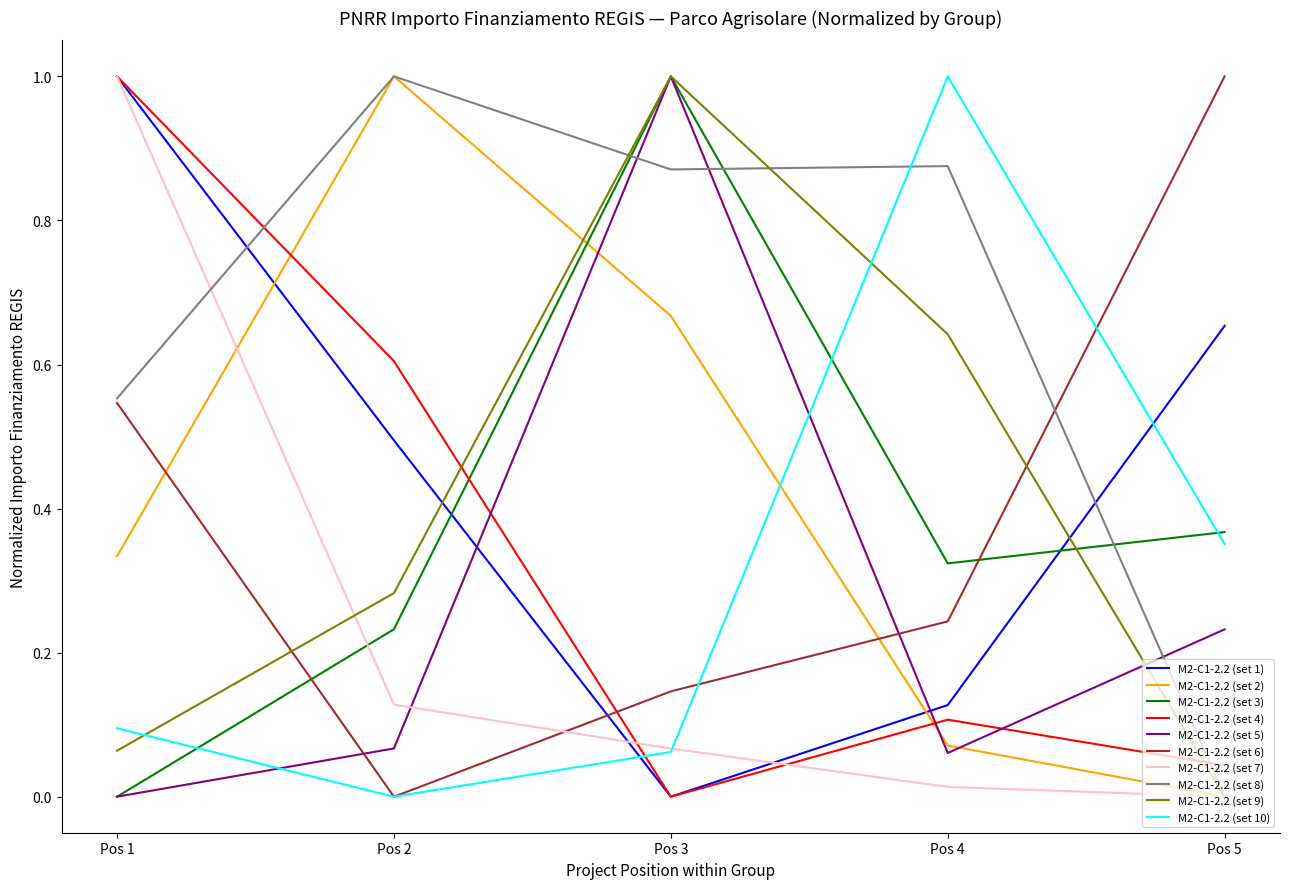

True or false: M2-C1-2.2 (set 4) and M2-C1-2.2 (set 3) intersect in this chart.

True